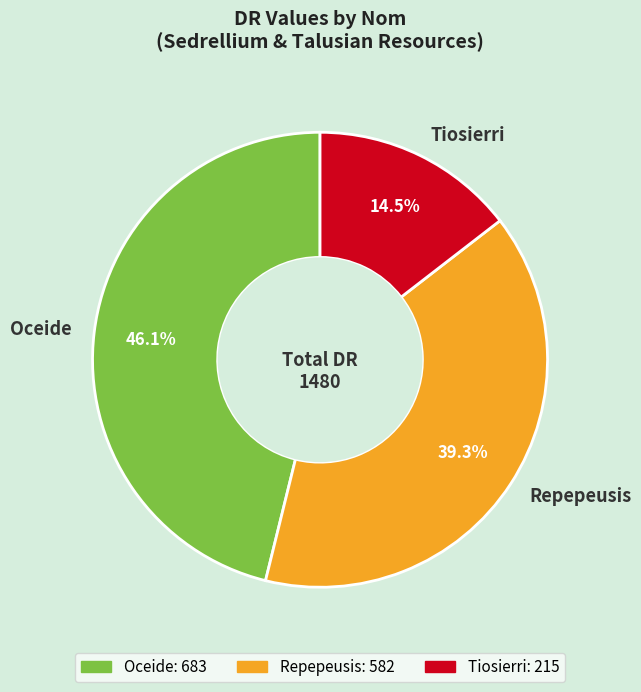

To the nearest percent, what portion does Repepeusis represent?

39%